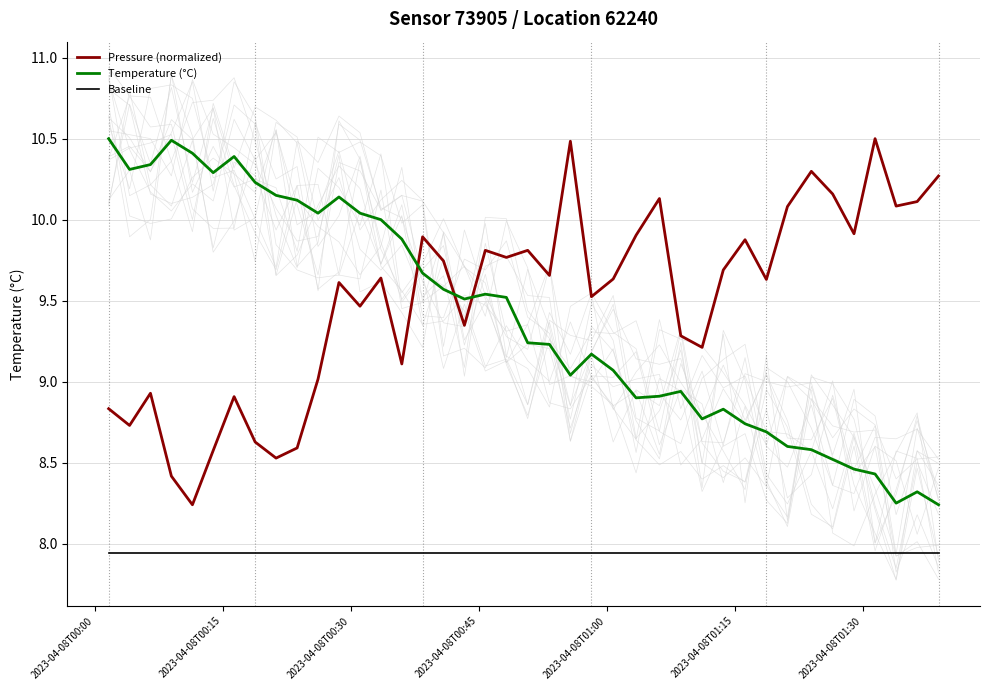

Is this an area chart (filled region under the line)?

No